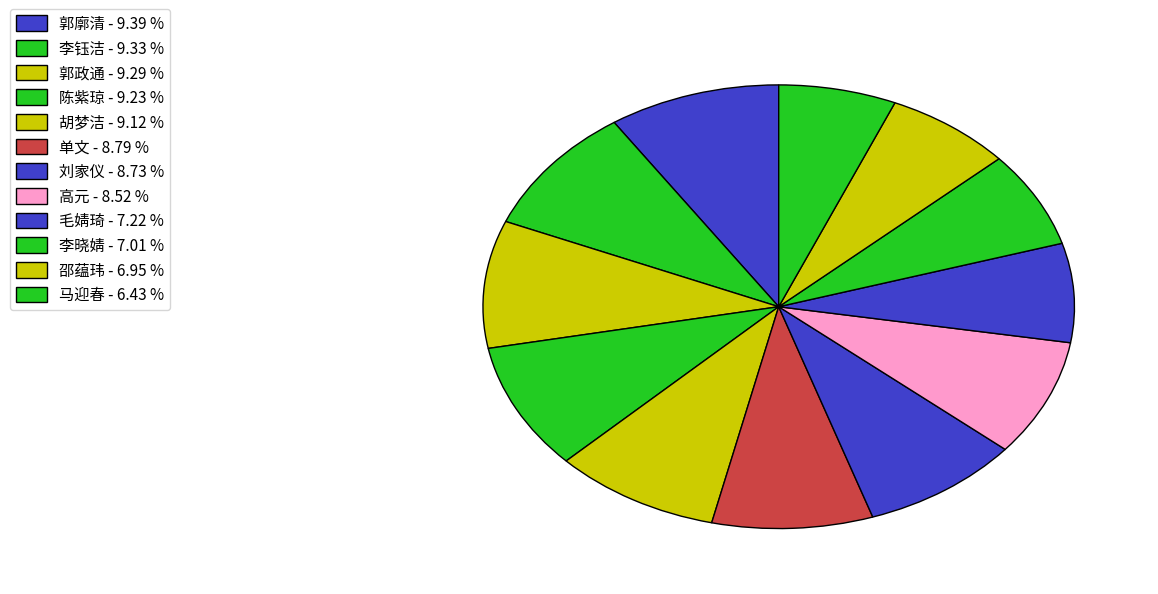

True or false: 邵蕴玮 accounts for 7% of the total.

True